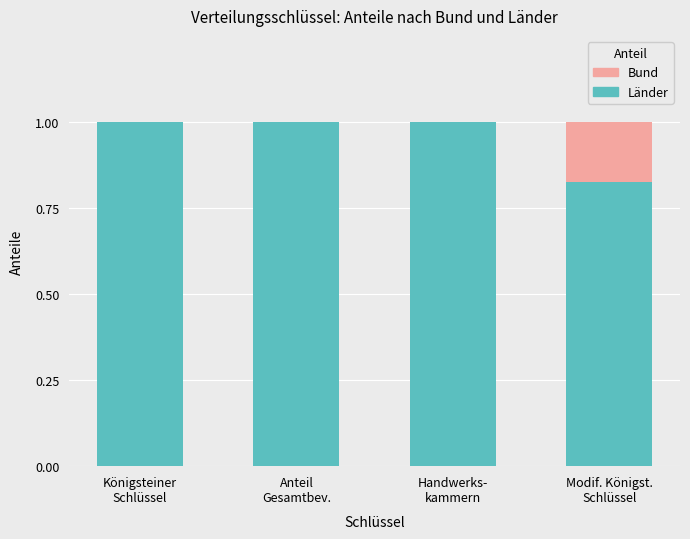

What is the highest value of the Länder series?

1.0